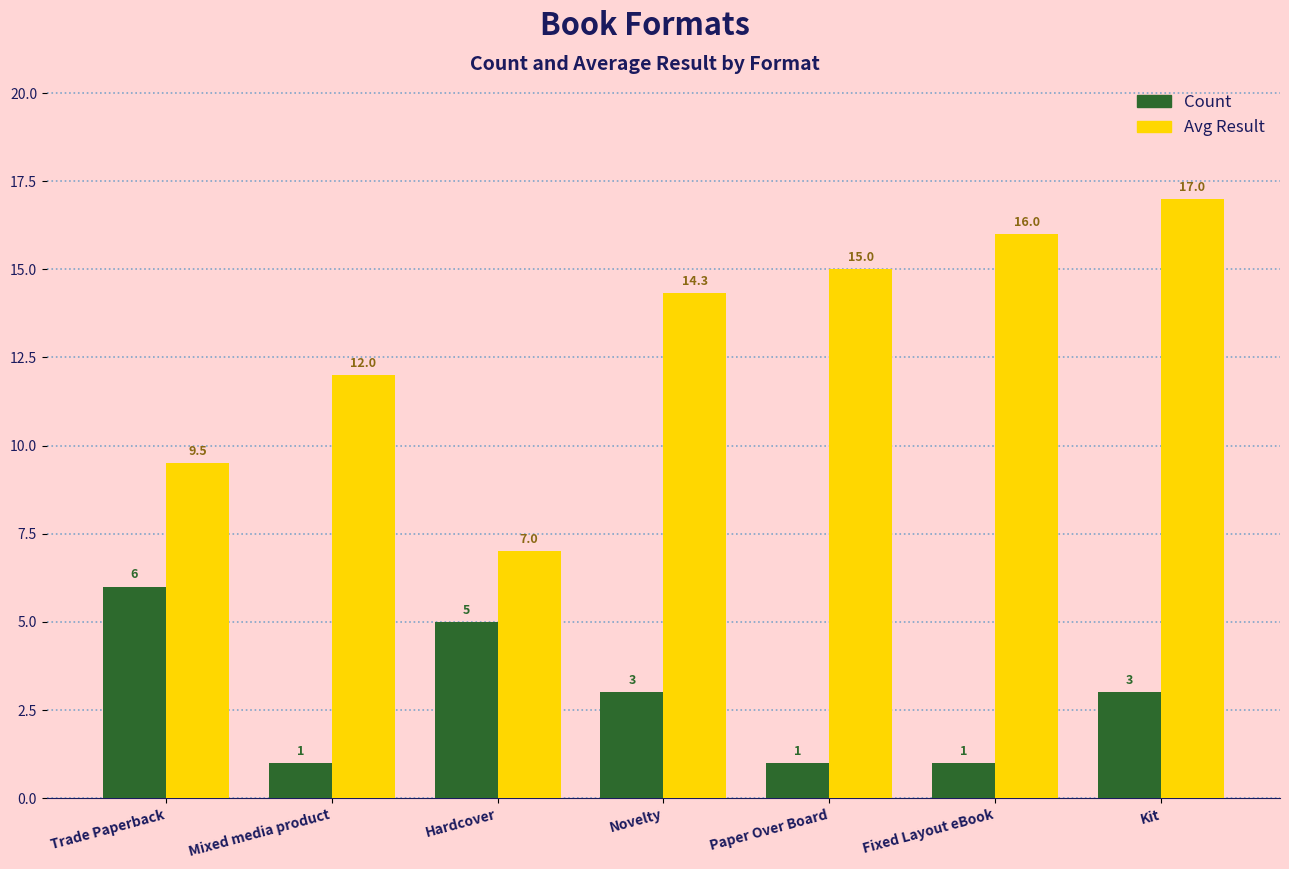

Reading left to right, transcribe all the data shown in this chart.

Count: Trade Paperback=6.0	Mixed media product=1.0	Hardcover=5.0	Novelty=3.0	Paper Over Board=1.0	Fixed Layout eBook=1.0	Kit=3.0
Avg Result: Trade Paperback=9.5	Mixed media product=12.0	Hardcover=7.0	Novelty=14.3	Paper Over Board=15.0	Fixed Layout eBook=16.0	Kit=17.0